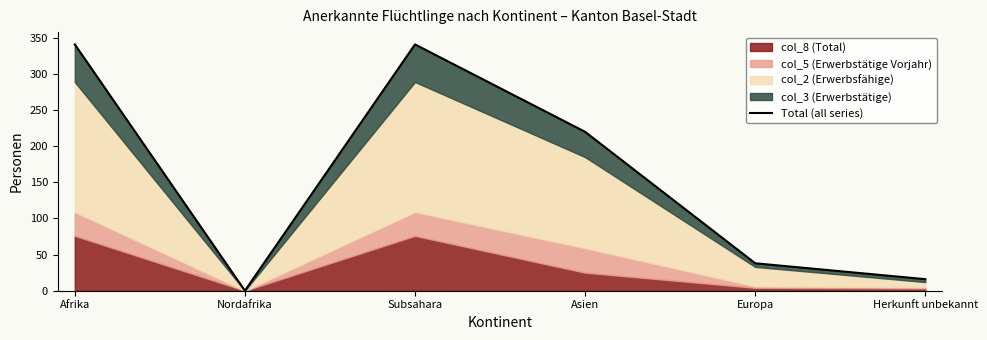

How many values exceed 220?

2